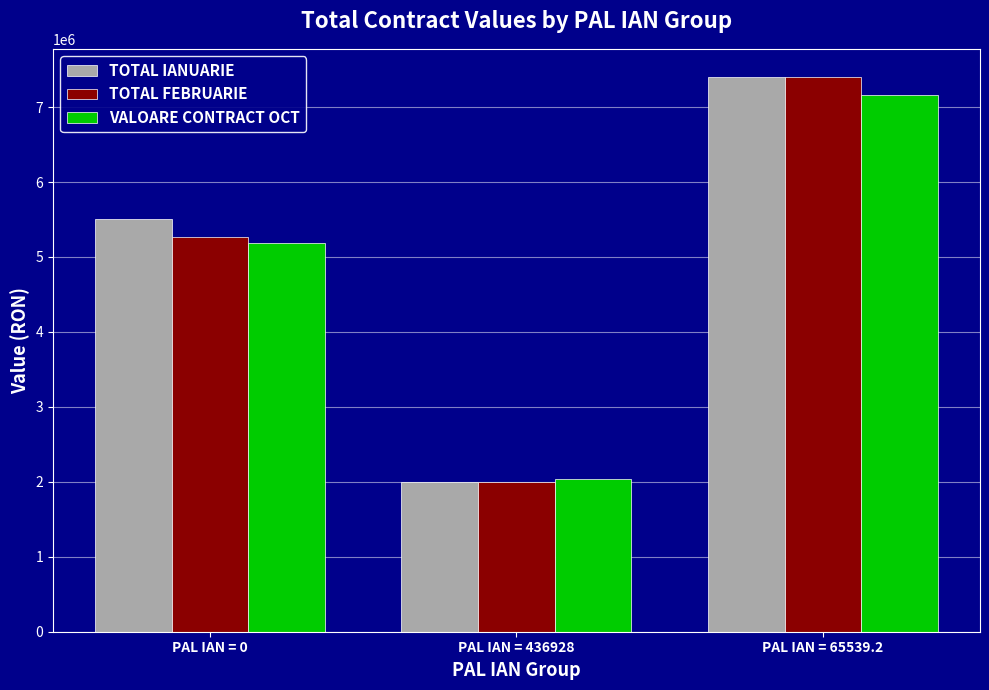

What is the maximum value for TOTAL FEBRUARIE?

7407036.7